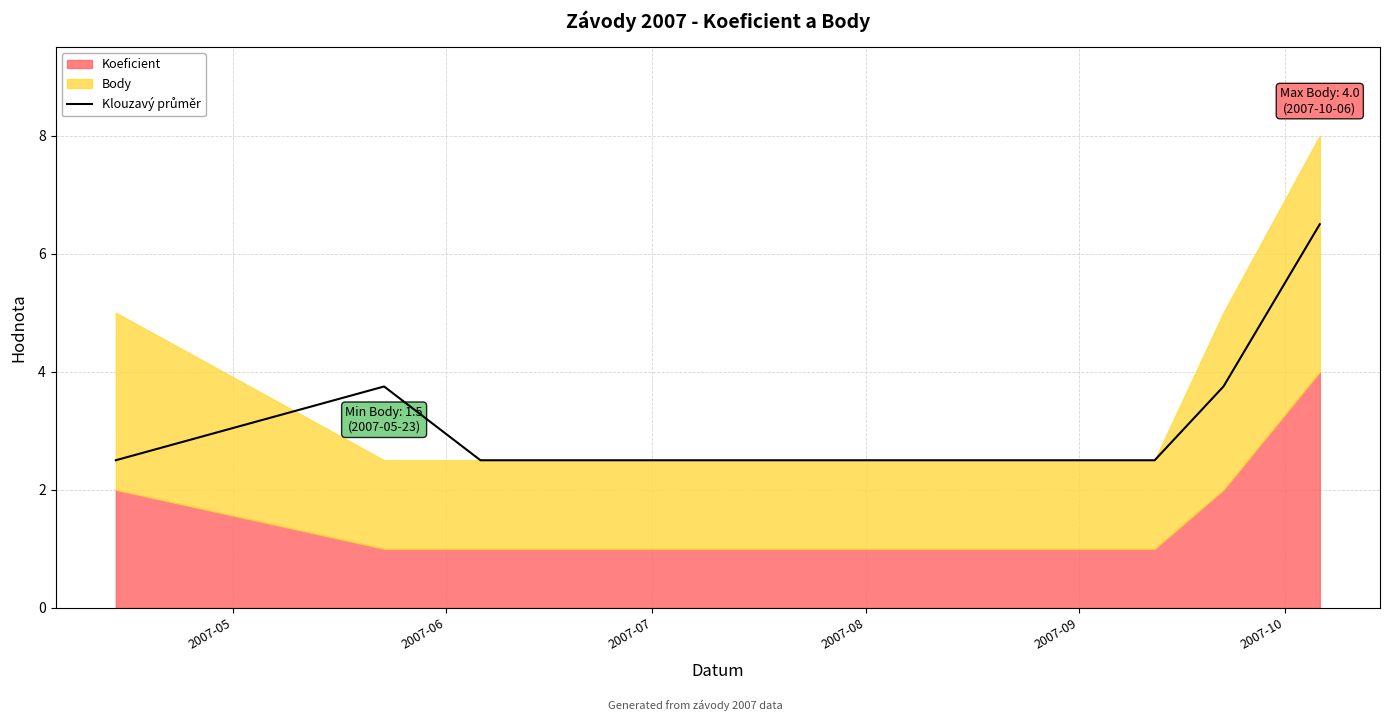

What is the greatest value displayed?

6.5